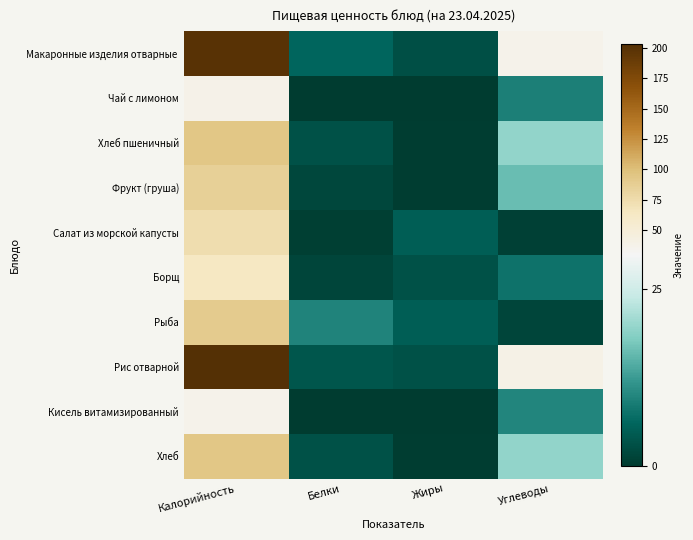

How many distinct data groups are displayed?

10